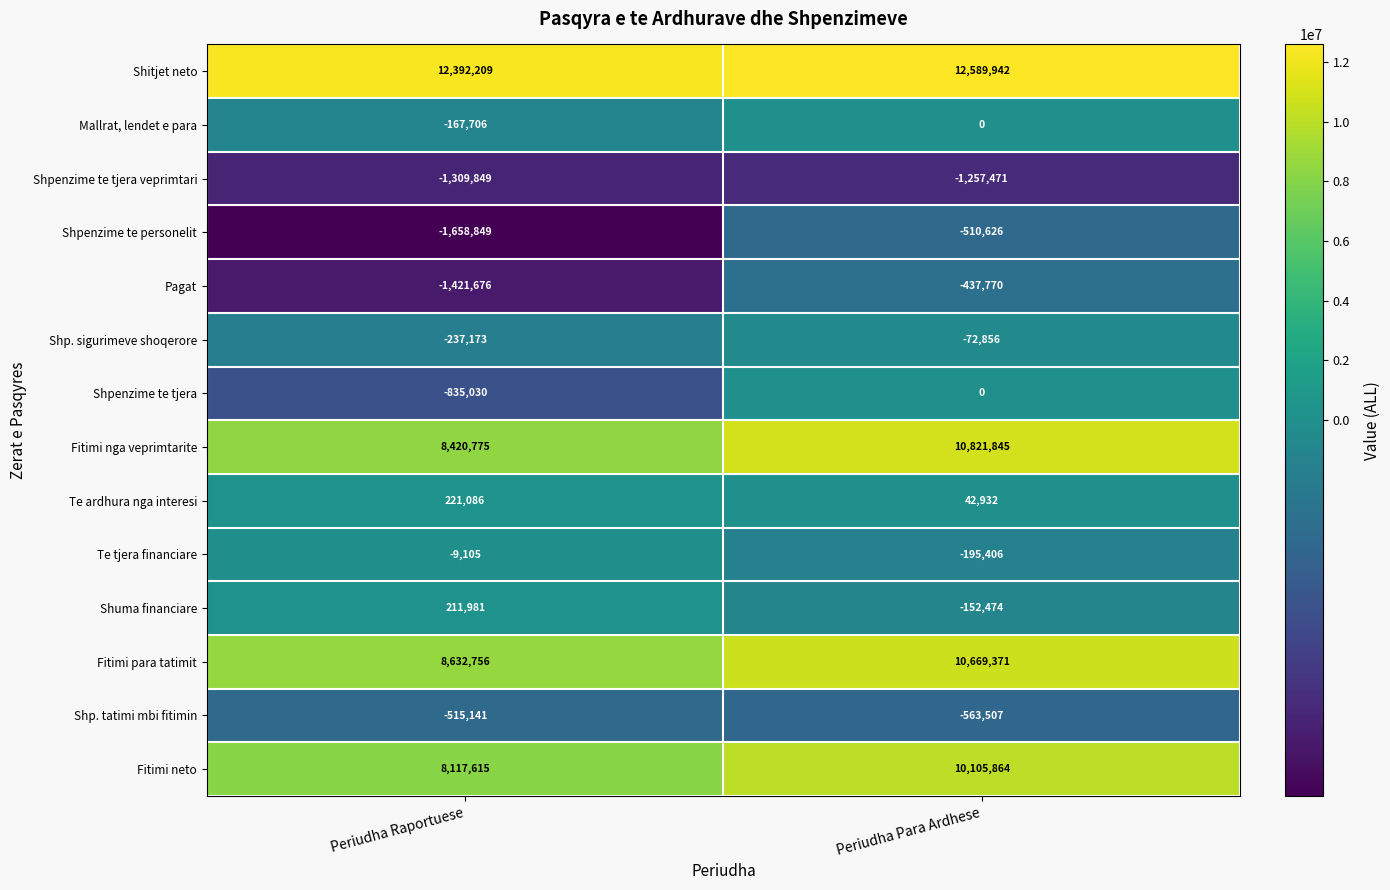

The value of Shp. tatimi mbi fitimin at Periudha Raportuese is -515141. True or false?

True